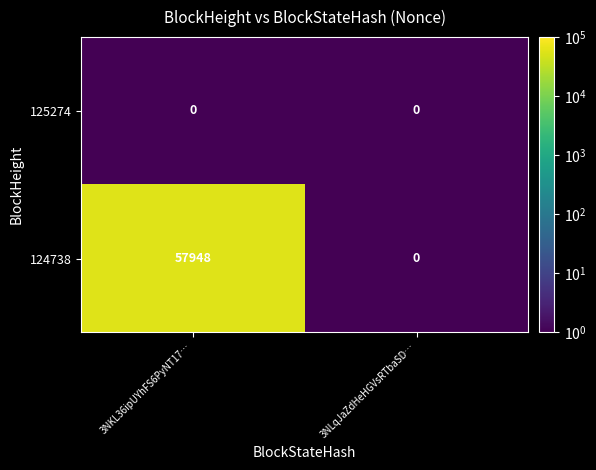

List the series in order of their overall mean, highest first.

124738, 125274